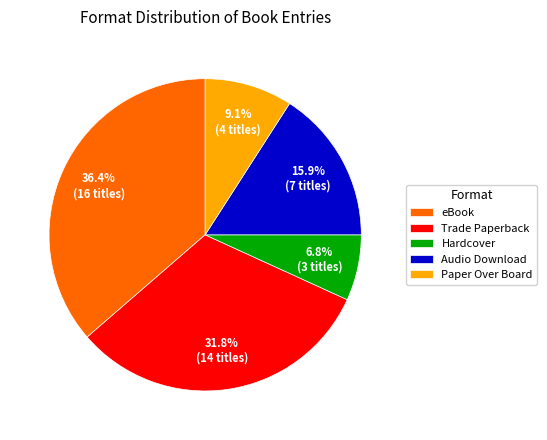

True or false: Hardcover accounts for 7% of the total.

True